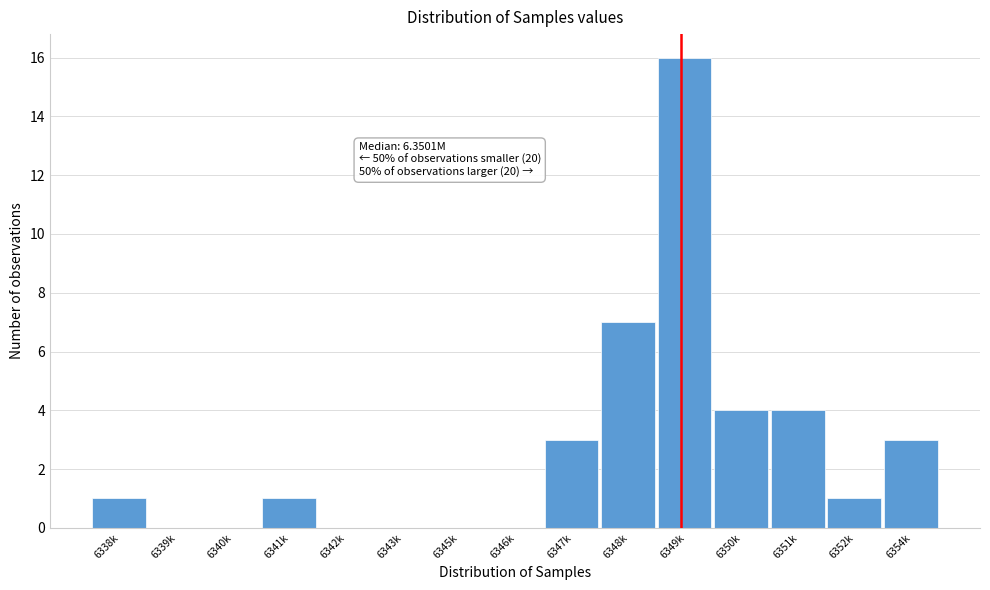

Reading left to right, extract all data points from this chart.

6338k=1	6339k=0	6340k=0	6341k=1	6342k=0	6343k=0	6345k=0	6346k=0	6347k=3	6348k=7	6349k=16	6350k=4	6351k=4	6352k=1	6354k=3